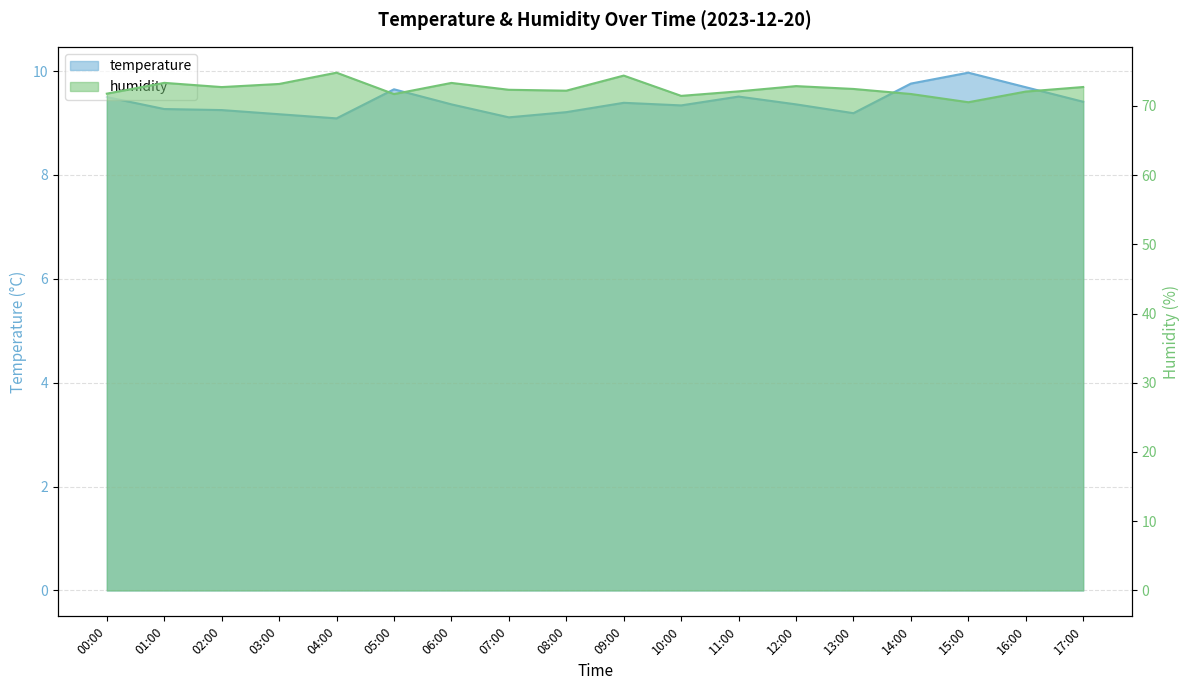

What is the difference between the second highest and second lowest values in the humidity series?

2.9